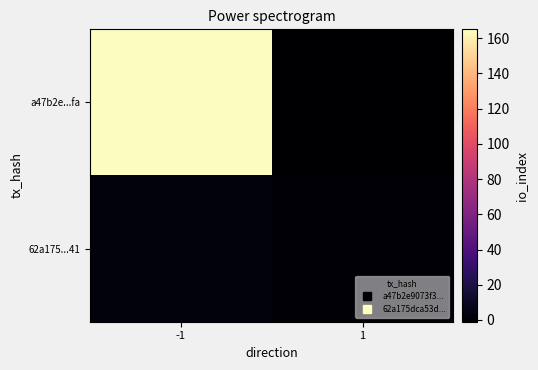

Rank the series at 1 from lowest to highest value.

a47b2e...fa, 62a175...41